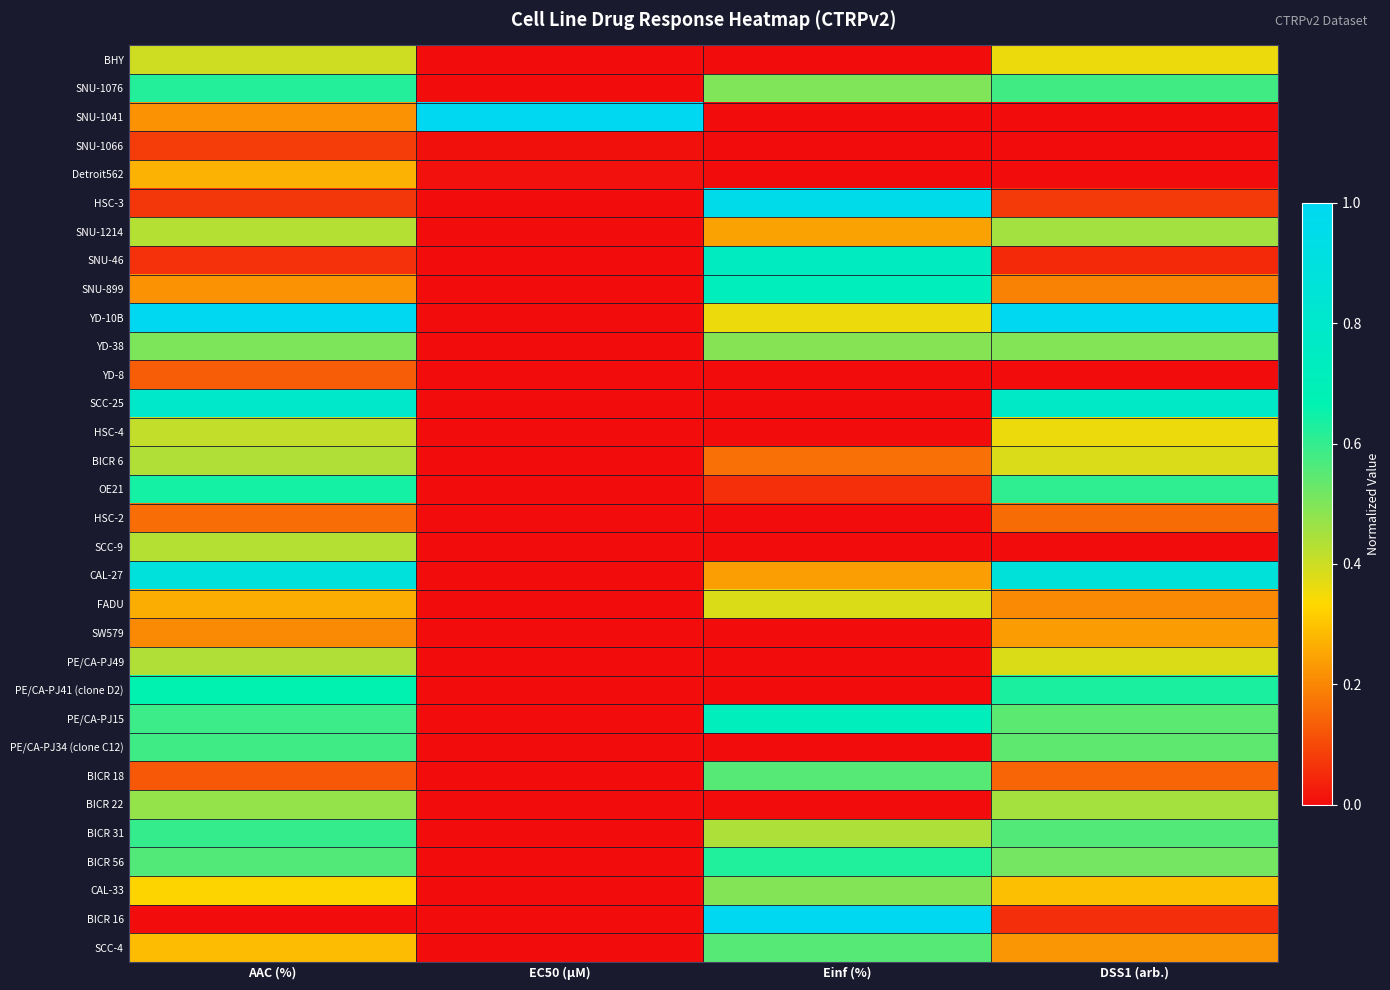

Reading left to right, list all the values displayed in this chart.

BHY: AAC (%)=0.4	EC50 (µM)=0.0	Einf (%)=0.0	DSS1 (arb.)=0.4
SNU-1076: AAC (%)=0.6	EC50 (µM)=0.0	Einf (%)=0.5	DSS1 (arb.)=0.6
SNU-1041: AAC (%)=0.2	EC50 (µM)=1.0	Einf (%)=0.0	DSS1 (arb.)=0.0
SNU-1066: AAC (%)=0.1	EC50 (µM)=0.0	Einf (%)=0.0	DSS1 (arb.)=0.0
Detroit562: AAC (%)=0.3	EC50 (µM)=0.0	Einf (%)=0.0	DSS1 (arb.)=0.0
HSC-3: AAC (%)=0.1	EC50 (µM)=0.0	Einf (%)=1.0	DSS1 (arb.)=0.1
SNU-1214: AAC (%)=0.4	EC50 (µM)=0.0	Einf (%)=0.2	DSS1 (arb.)=0.5
SNU-46: AAC (%)=0.1	EC50 (µM)=0.0	Einf (%)=0.7	DSS1 (arb.)=0.0
SNU-899: AAC (%)=0.2	EC50 (µM)=0.0	Einf (%)=0.7	DSS1 (arb.)=0.2
YD-10B: AAC (%)=1.0	EC50 (µM)=0.0	Einf (%)=0.4	DSS1 (arb.)=1.0
YD-38: AAC (%)=0.5	EC50 (µM)=0.0	Einf (%)=0.5	DSS1 (arb.)=0.5
YD-8: AAC (%)=0.1	EC50 (µM)=0.0	Einf (%)=0.0	DSS1 (arb.)=0.0
SCC-25: AAC (%)=0.8	EC50 (µM)=0.0	Einf (%)=0.0	DSS1 (arb.)=0.8
HSC-4: AAC (%)=0.4	EC50 (µM)=0.0	Einf (%)=0.0	DSS1 (arb.)=0.4
BICR 6: AAC (%)=0.4	EC50 (µM)=0.0	Einf (%)=0.2	DSS1 (arb.)=0.4
OE21: AAC (%)=0.6	EC50 (µM)=0.0	Einf (%)=0.1	DSS1 (arb.)=0.6
HSC-2: AAC (%)=0.2	EC50 (µM)=0.0	Einf (%)=0.0	DSS1 (arb.)=0.2
SCC-9: AAC (%)=0.4	EC50 (µM)=0.0	Einf (%)=0.0	DSS1 (arb.)=0.0
CAL-27: AAC (%)=0.9	EC50 (µM)=0.0	Einf (%)=0.2	DSS1 (arb.)=0.9
FADU: AAC (%)=0.3	EC50 (µM)=0.0	Einf (%)=0.4	DSS1 (arb.)=0.2
SW579: AAC (%)=0.2	EC50 (µM)=0.0	Einf (%)=0.0	DSS1 (arb.)=0.2
PE/CA-PJ49: AAC (%)=0.4	EC50 (µM)=0.0	Einf (%)=0.0	DSS1 (arb.)=0.4
PE/CA-PJ41 (clone D2): AAC (%)=0.7	EC50 (µM)=0.0	Einf (%)=0.0	DSS1 (arb.)=0.6
PE/CA-PJ15: AAC (%)=0.6	EC50 (µM)=0.0	Einf (%)=0.7	DSS1 (arb.)=0.5
PE/CA-PJ34 (clone C12): AAC (%)=0.6	EC50 (µM)=0.0	Einf (%)=0.0	DSS1 (arb.)=0.5
BICR 18: AAC (%)=0.1	EC50 (µM)=0.0	Einf (%)=0.6	DSS1 (arb.)=0.1
BICR 22: AAC (%)=0.5	EC50 (µM)=0.0	Einf (%)=0.0	DSS1 (arb.)=0.5
BICR 31: AAC (%)=0.6	EC50 (µM)=0.0	Einf (%)=0.4	DSS1 (arb.)=0.6
BICR 56: AAC (%)=0.6	EC50 (µM)=0.0	Einf (%)=0.6	DSS1 (arb.)=0.5
CAL-33: AAC (%)=0.3	EC50 (µM)=0.0	Einf (%)=0.5	DSS1 (arb.)=0.3
BICR 16: AAC (%)=0.0	EC50 (µM)=0.0	Einf (%)=1.0	DSS1 (arb.)=0.1
SCC-4: AAC (%)=0.3	EC50 (µM)=0.0	Einf (%)=0.6	DSS1 (arb.)=0.2